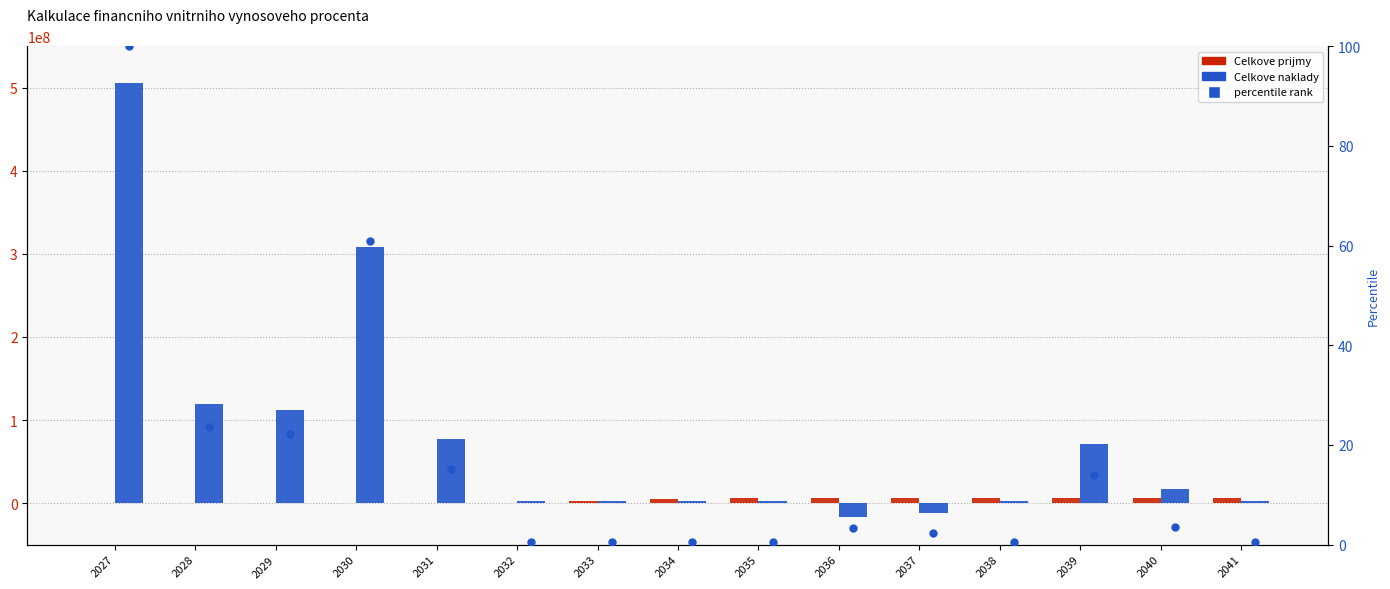

At which category is the sum across all series the highest?

2027